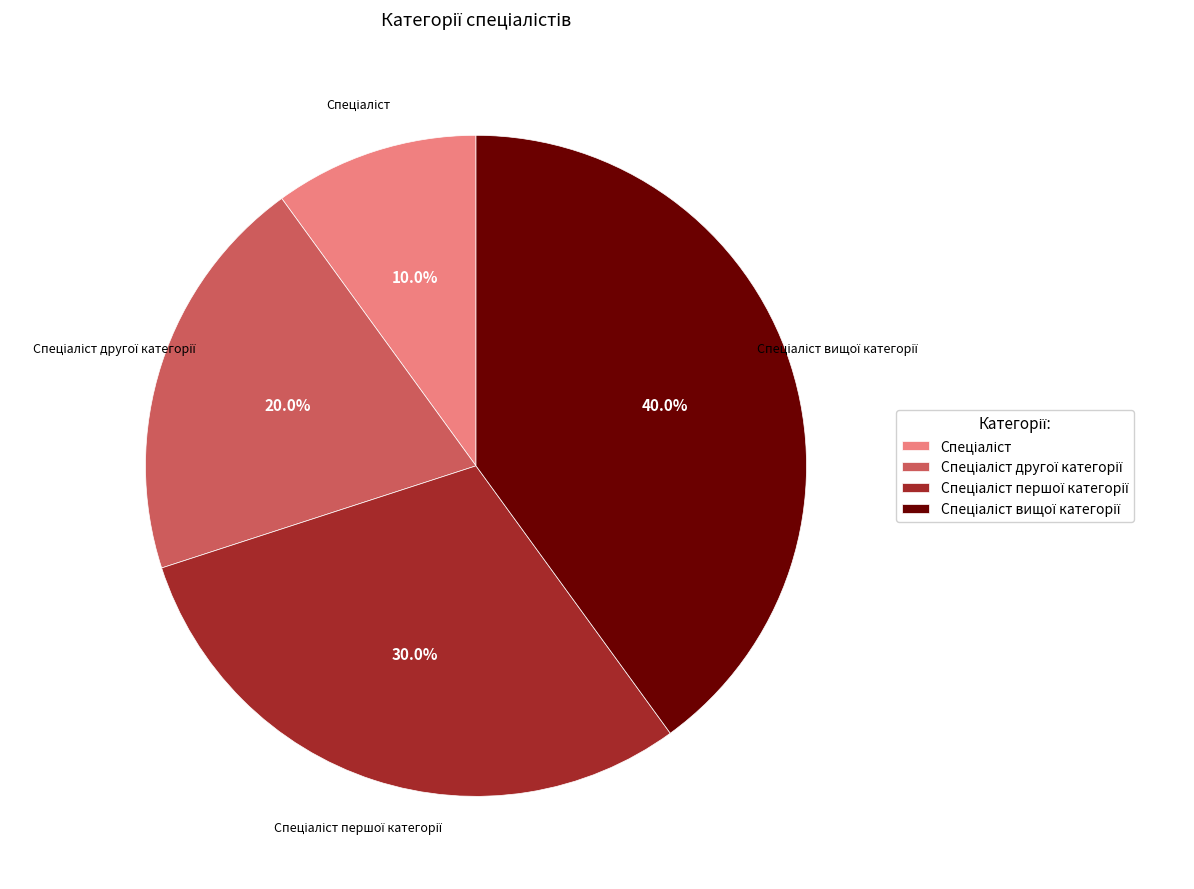

Does any single category account for the majority?

No